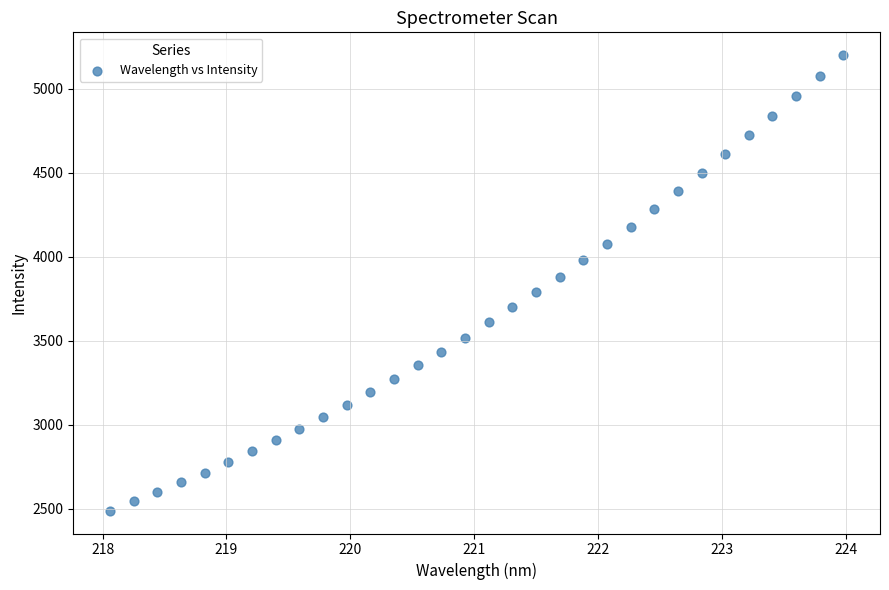

What is the range of X values (max minus min)?

5.9